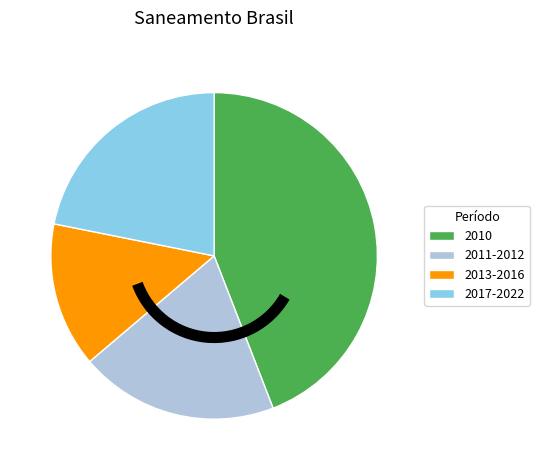

Which has a higher value, 2011-2012 or 2010?

2010